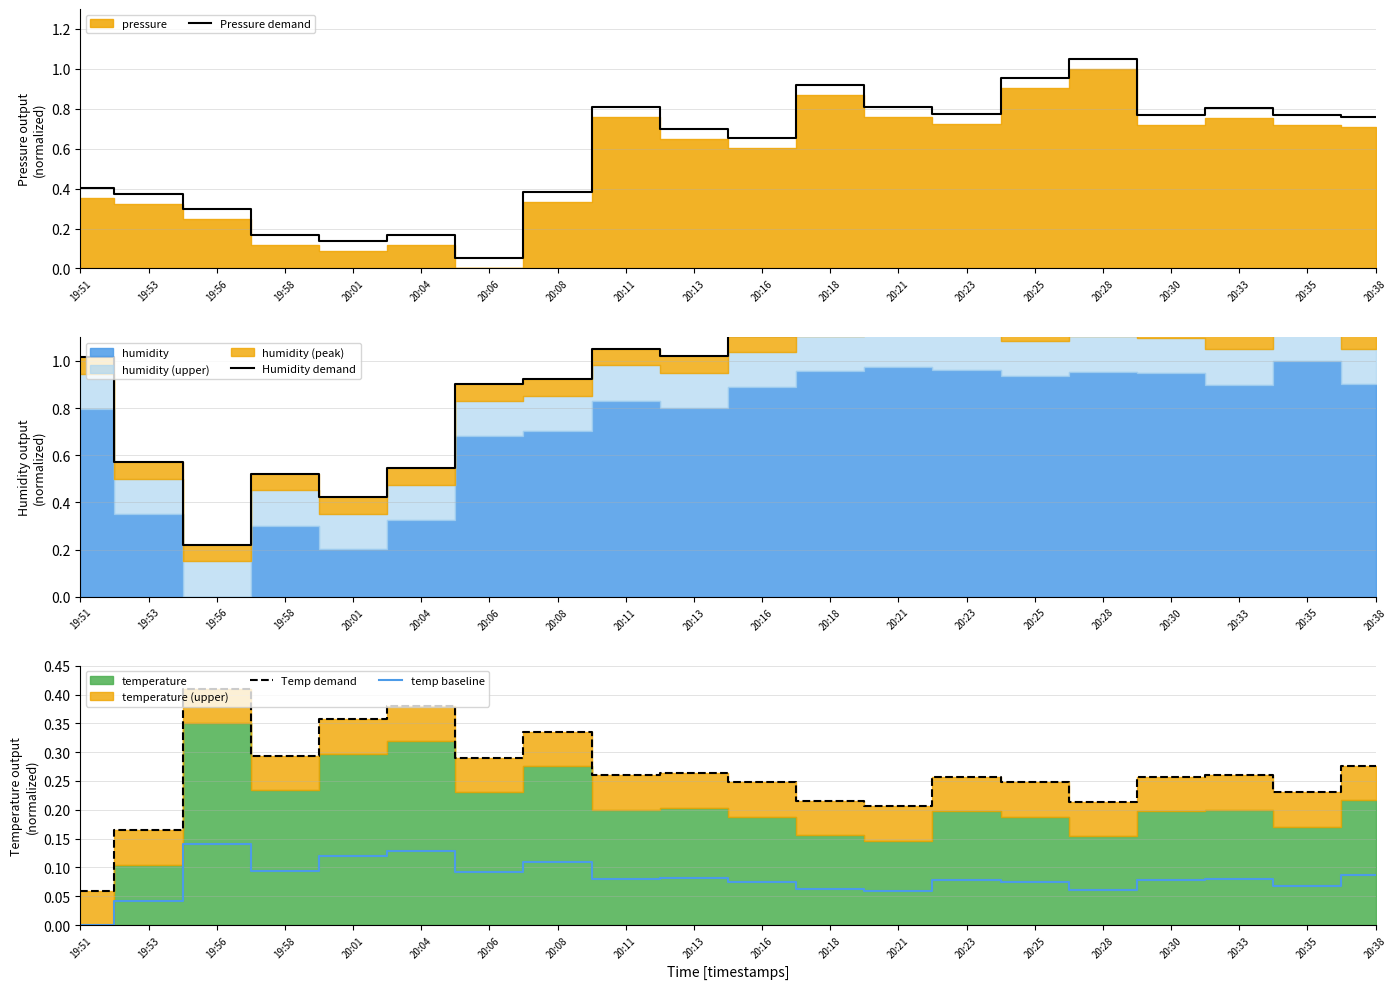

What is the difference between the maximum and minimum values in the Temp demand series?

0.3